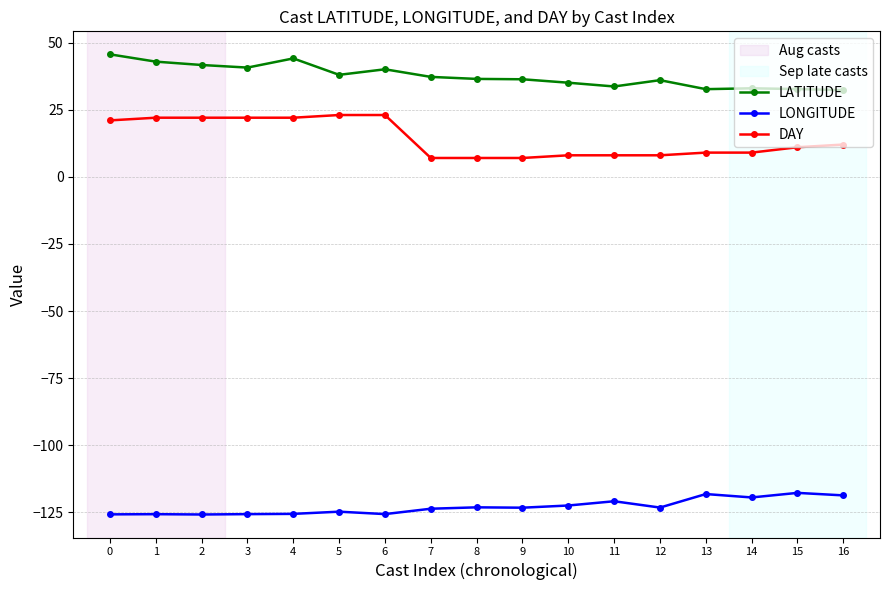

How many lines are shown in the chart?

3